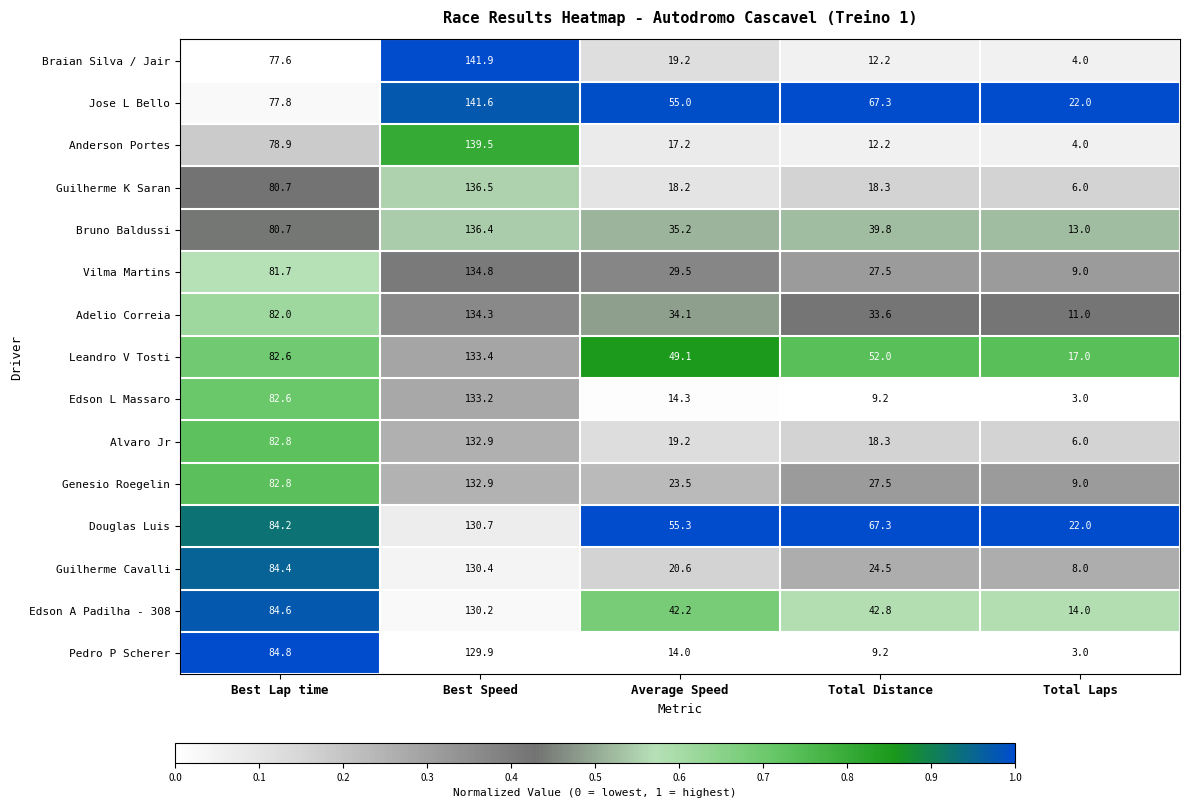

What is the total value across all series at Best Lap time?

1228.2